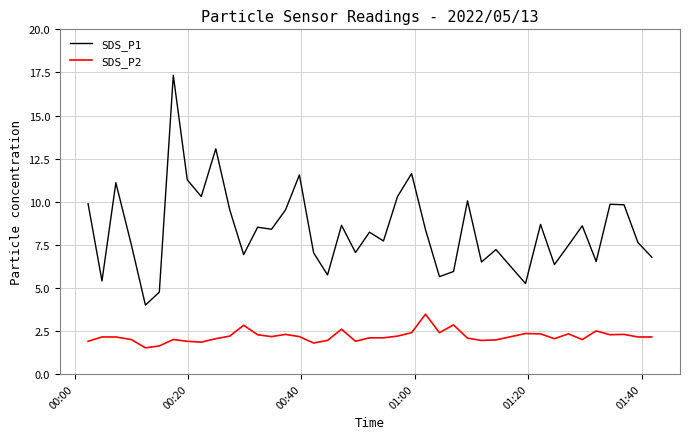

Which series has the widest spread of values?

SDS_P1